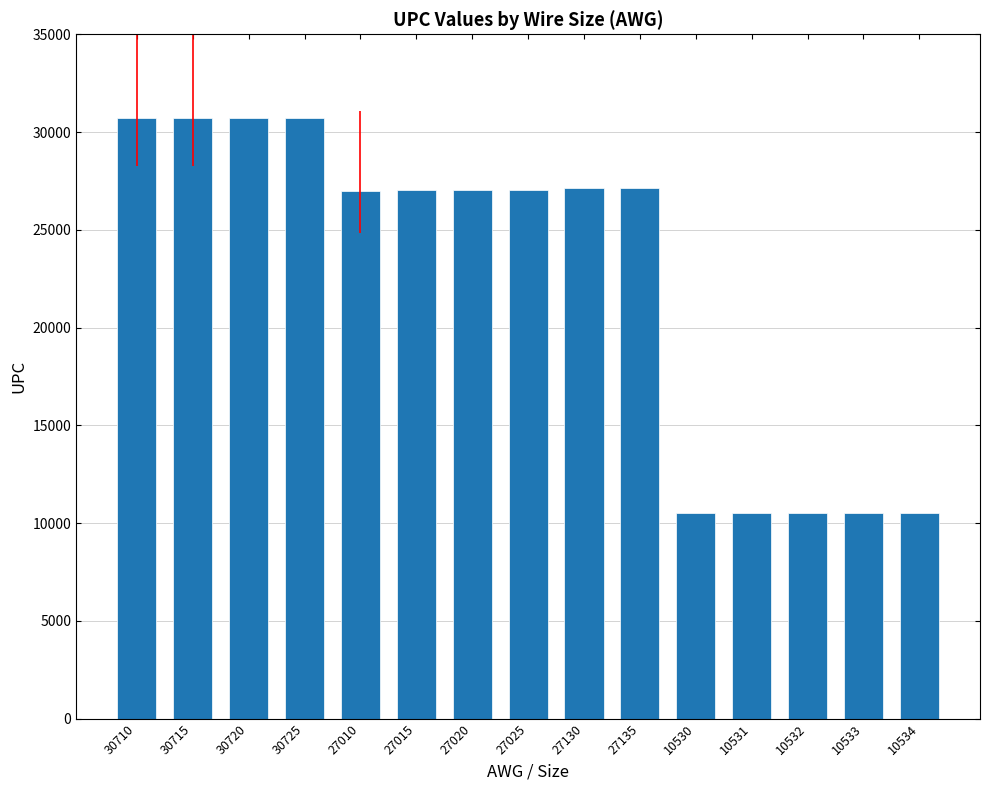

What is the change in value from 27020 to 10532?

-16488